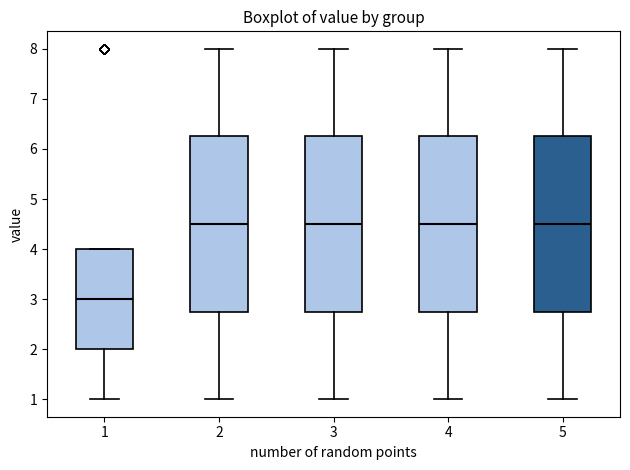

Reading left to right, read every box against the y-axis: the position of its median line, the range the box covers, and the ends of its whiskers. The values are not printed on the chart, so give them approximately, as read against the axis.

1: median 3.0, box 2.0 to 4.0, whiskers 1.0 to 4.0
2: median 4.5, box 2.8 to 6.3, whiskers 1.0 to 8.0
3: median 4.5, box 2.8 to 6.3, whiskers 1.0 to 8.0
4: median 4.5, box 2.8 to 6.3, whiskers 1.0 to 8.0
5: median 4.5, box 2.8 to 6.3, whiskers 1.0 to 8.0